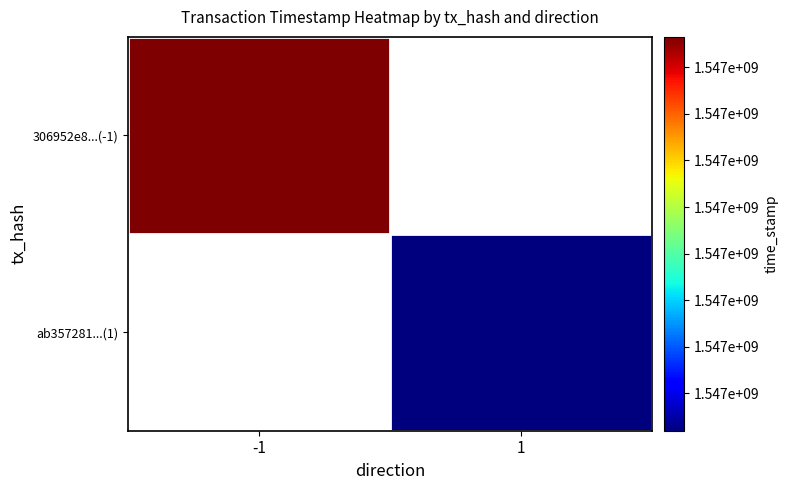

How many data points does each series have?

2